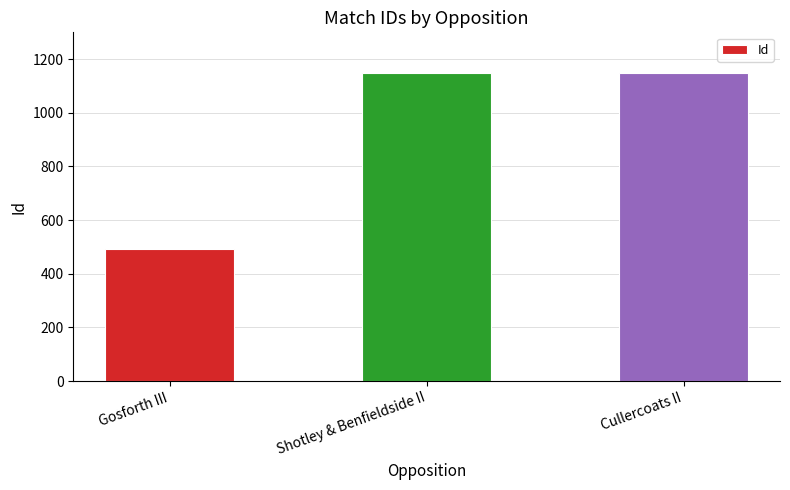

What position from the right is Shotley & Benfieldside II?

2